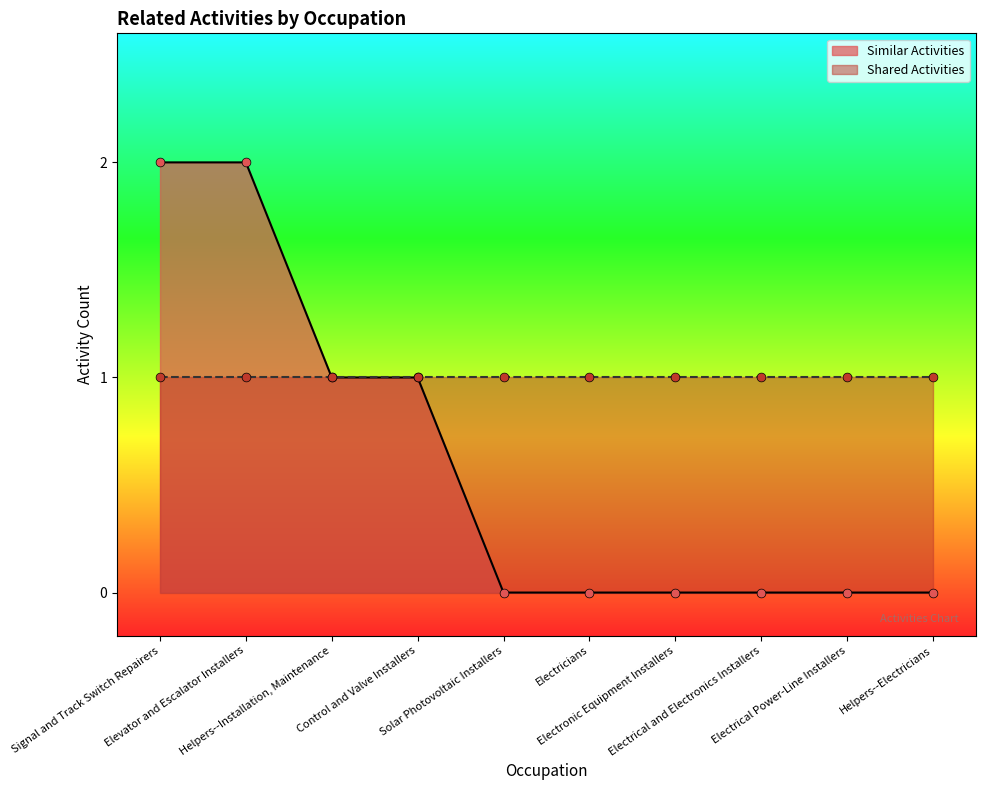

Between Control and Valve Installers and Solar Photovoltaic Installers, which is larger?

Control and Valve Installers